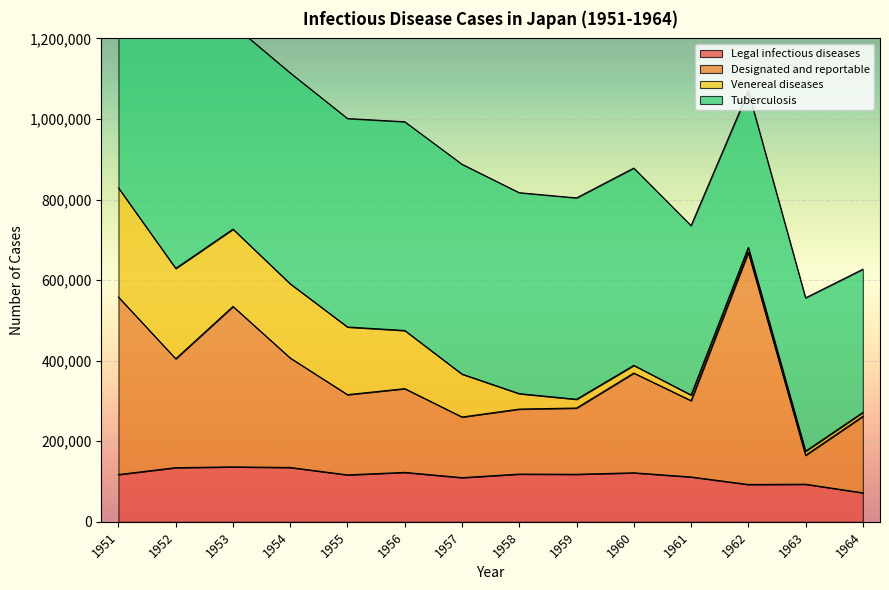

What is the value of the Designated and reportable point at the 12th from the left?

669299